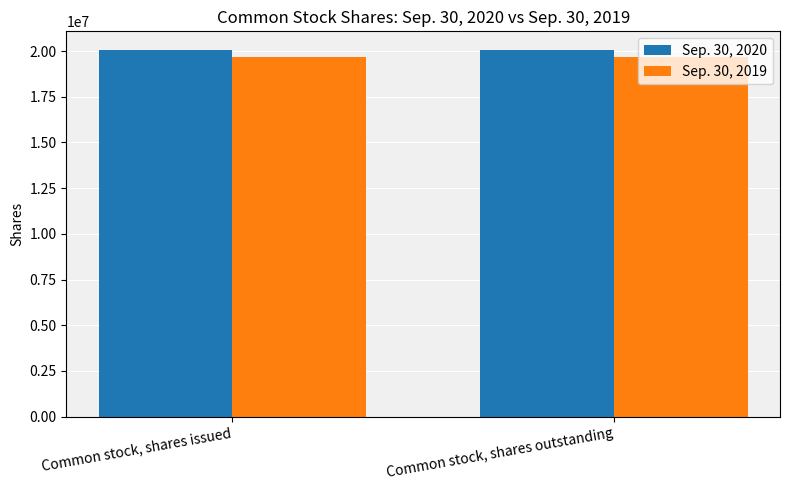

What is the greatest value displayed?

20077000